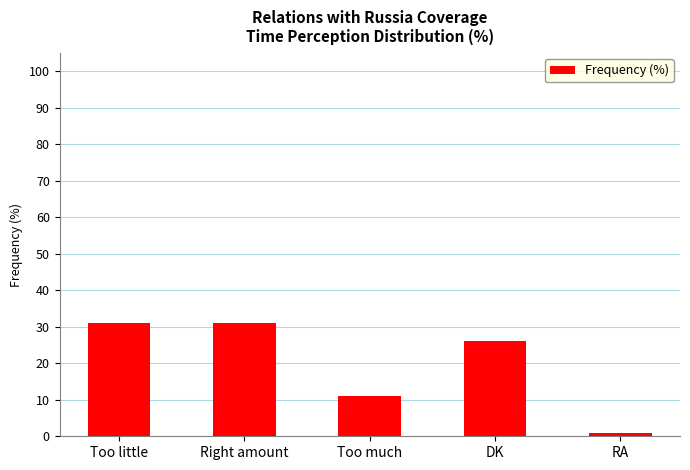

What is the minimum value shown in the chart?

1